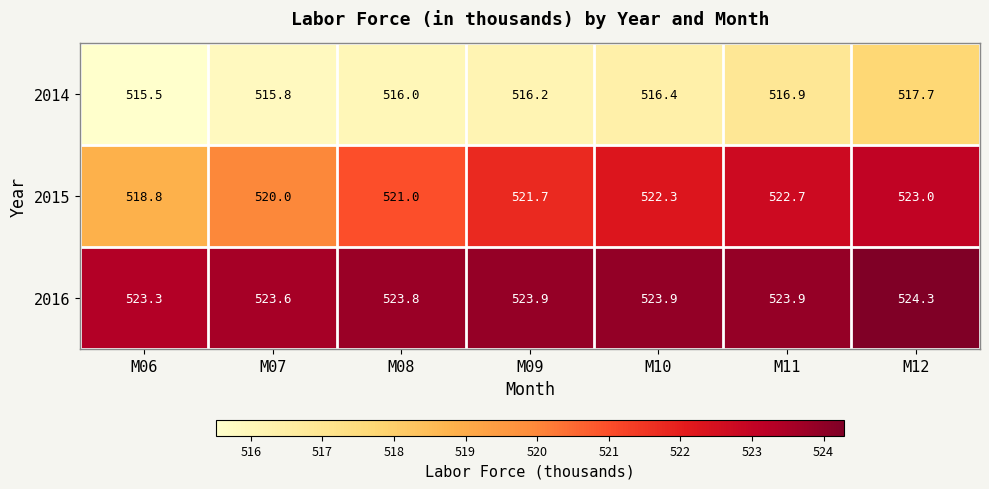

The value of 2015 at M09 is 521.7. True or false?

True